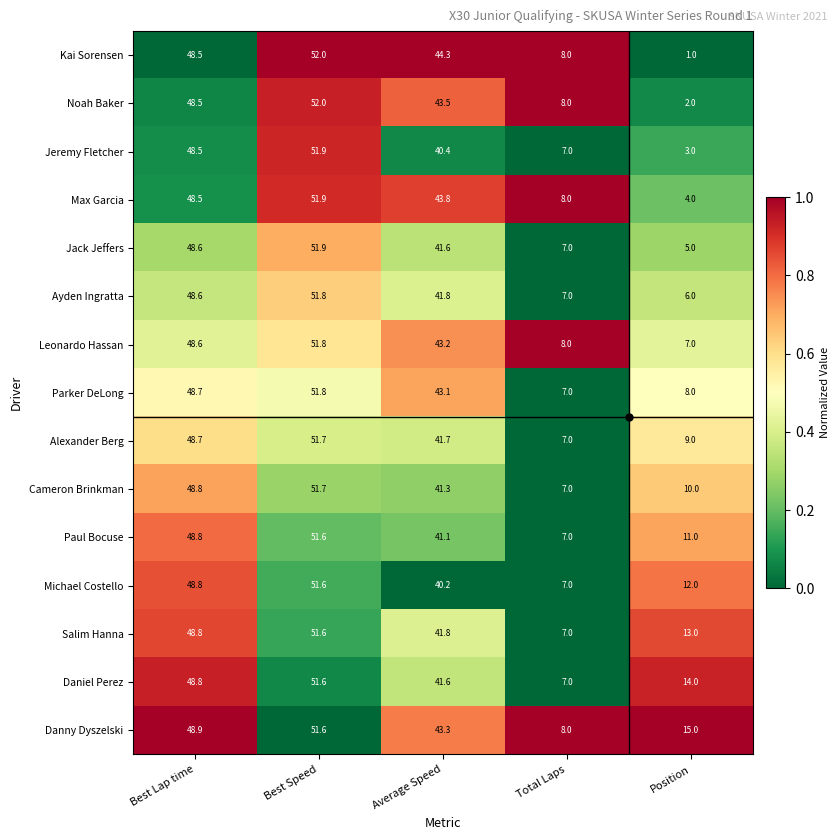

What is the sum of all Cameron Brinkman values?

158.8